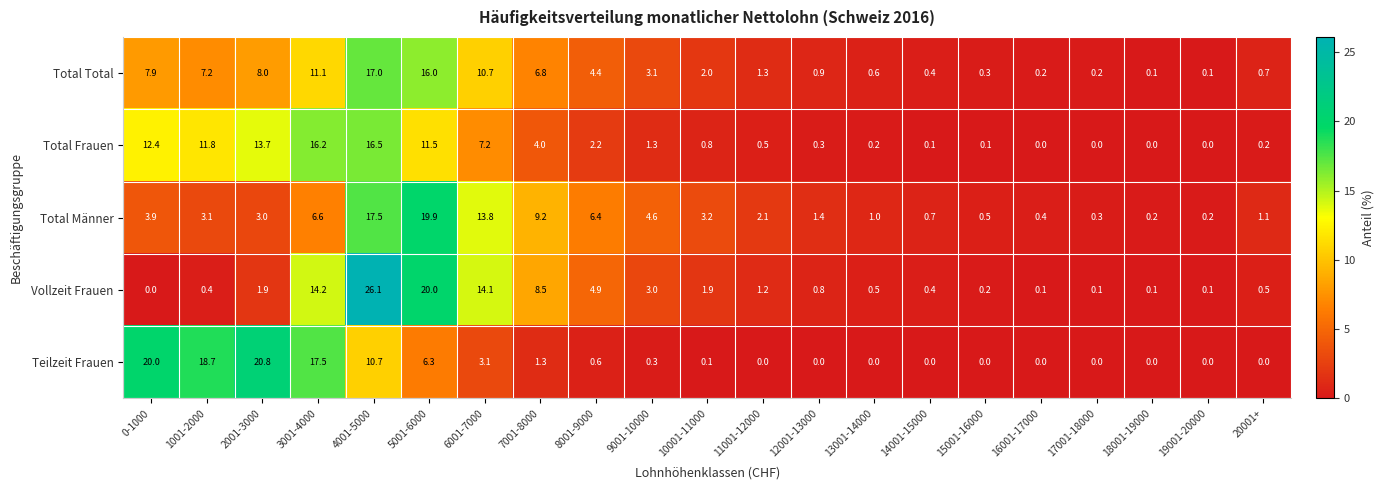

At which category is the sum across all series the highest?

4001-5000